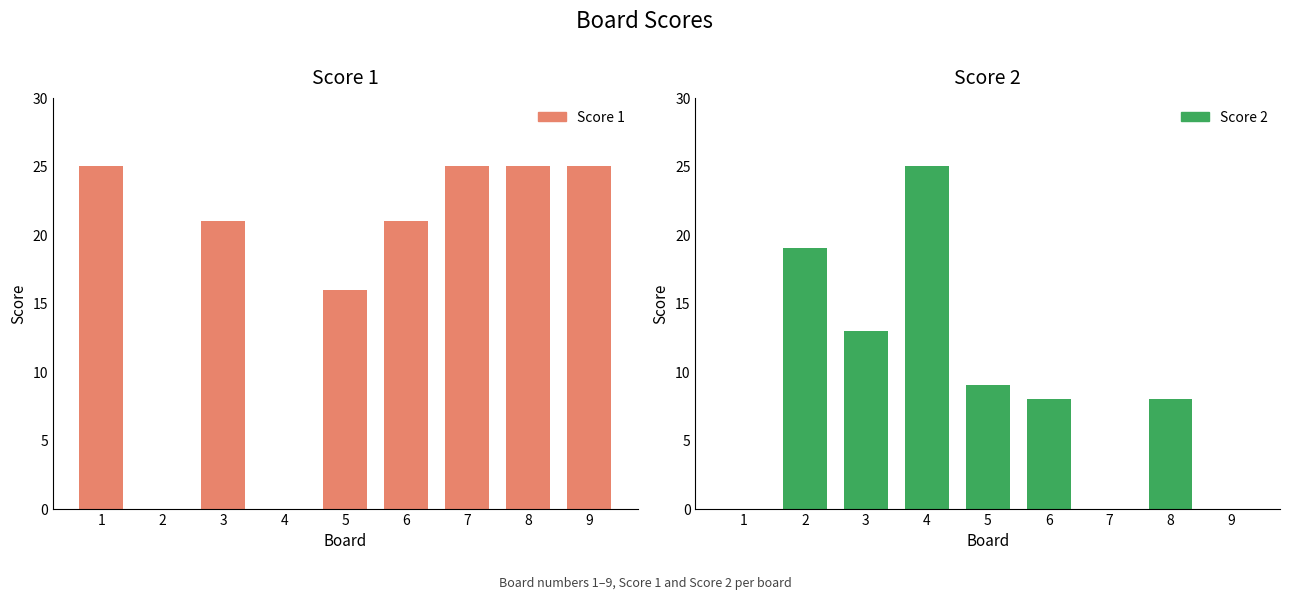

How many Score 2 values are between 0 and 13?

7